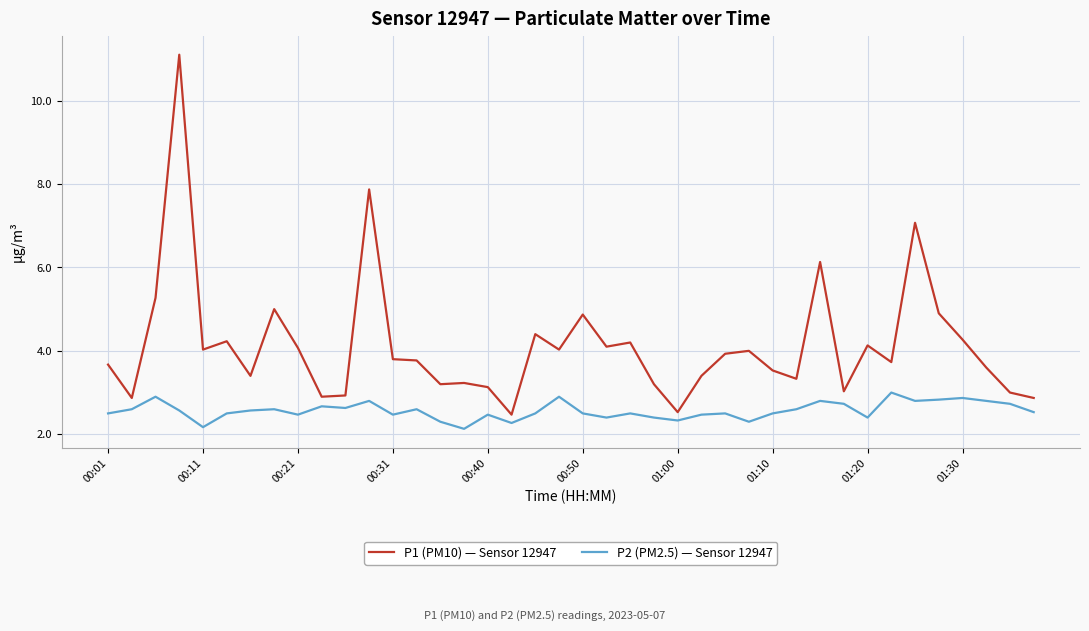

What is the difference between the maximum and minimum values in the P1 (PM10) — Sensor 12947 series?

8.6